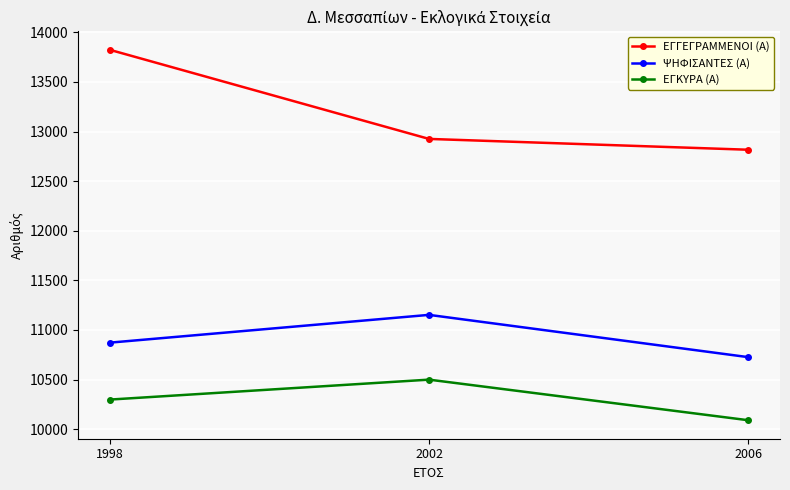

The ΨΗΦΙΣΑΝΤΕΣ (Α) series shows 5138 at 2006. True or false?

False